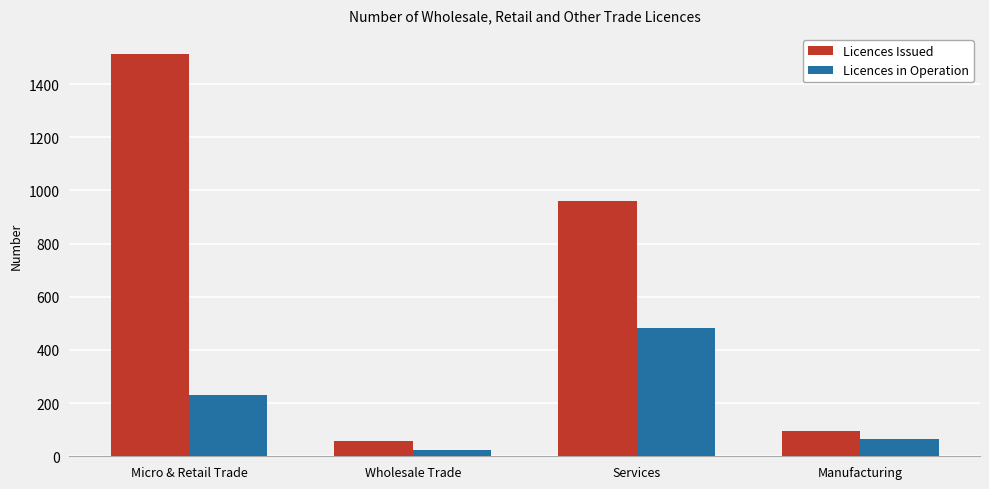

What are all the series names shown in the legend?

Licences Issued, Licences in Operation